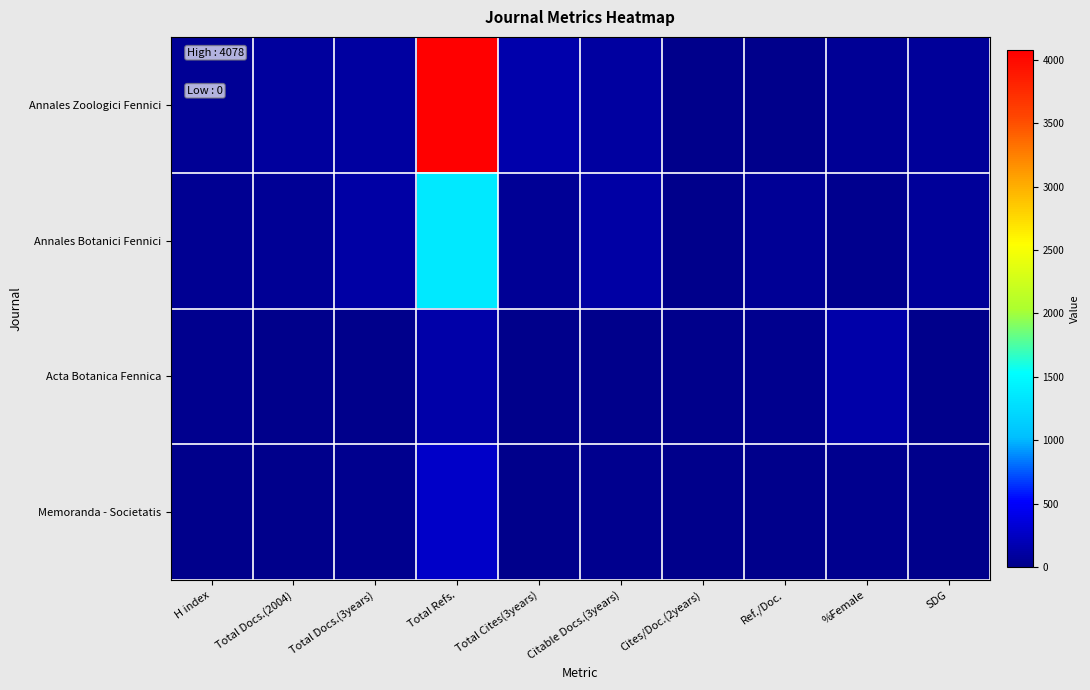

Reading left to right, extract all data points from this chart.

Annales Zoologici Fennici: H index=61	Total Docs.(2004)=82	Total Docs.(3years)=110	Total Refs.=4078	Total Cites(3years)=152	Citable Docs.(3years)=108	Cites/Doc.(2years)=1	Ref./Doc.=15	%Female=49	SDG=73
Annales Botanici Fennici: H index=39	Total Docs.(2004)=55	Total Docs.(3years)=114	Total Refs.=1355	Total Cites(3years)=60	Citable Docs.(3years)=114	Cites/Doc.(2years)=0	Ref./Doc.=55	%Female=24	SDG=64
Acta Botanica Fennica: H index=19	Total Docs.(2004)=1	Total Docs.(3years)=7	Total Refs.=143	Total Cites(3years)=5	Citable Docs.(3years)=7	Cites/Doc.(2years)=0	Ref./Doc.=20	%Female=143	SDG=0
Memoranda - Societatis: H index=13	Total Docs.(2004)=10	Total Docs.(3years)=21	Total Refs.=280	Total Cites(3years)=0	Citable Docs.(3years)=21	Cites/Doc.(2years)=0	Ref./Doc.=0	%Female=28	SDG=0